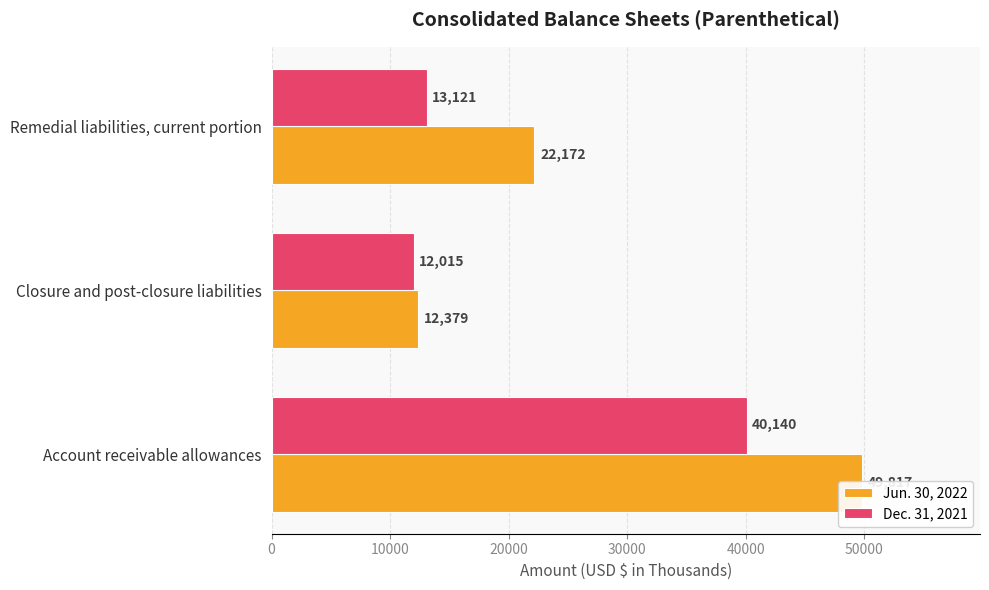

Are the bars horizontal?

Yes